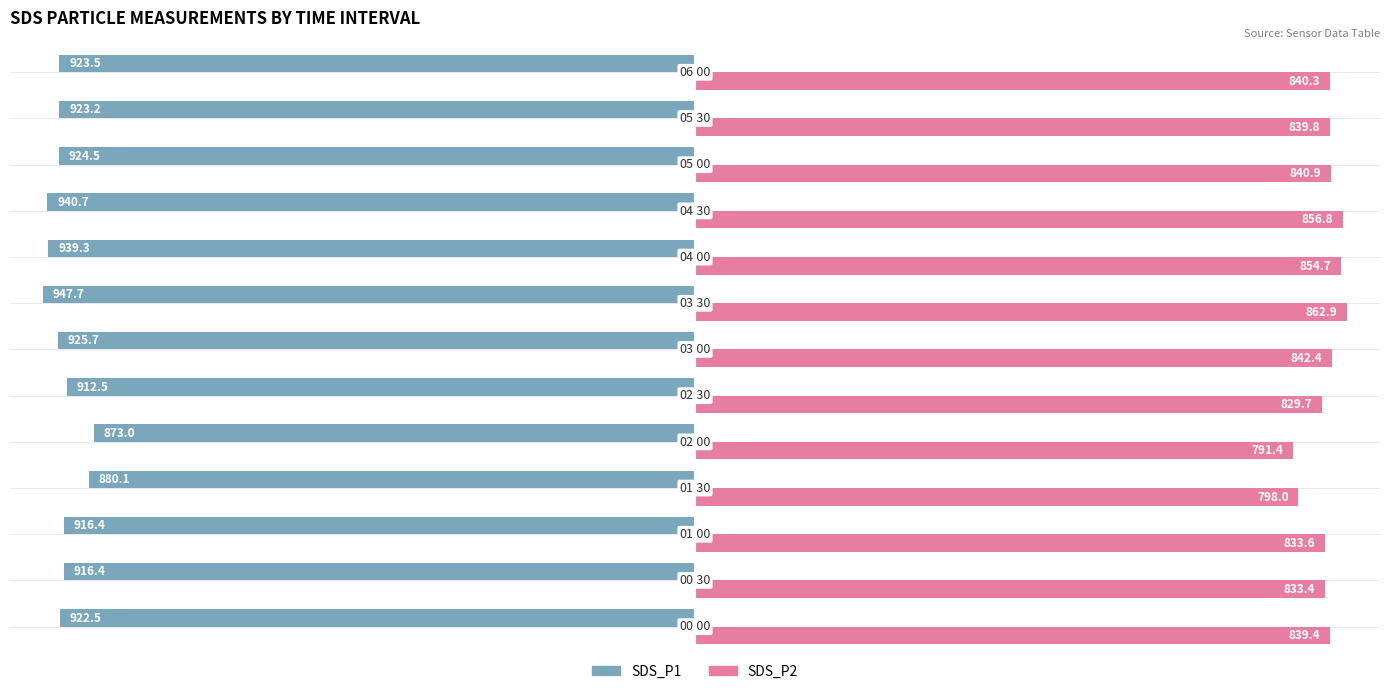

What are all the series names shown in the legend?

SDS_P1, SDS_P2